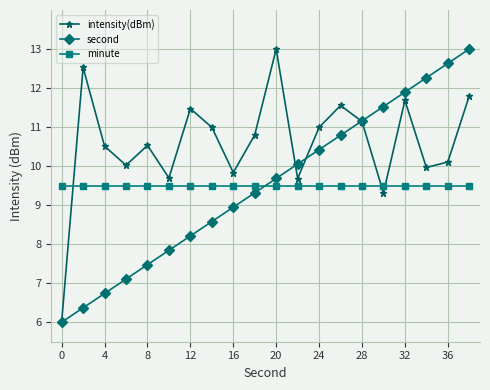

Reading left to right, list all the values displayed in this chart.

intensity(dBm): 6.0	12.5	10.5	10.0	10.5	9.7	11.5	11.0	9.8	10.8	13.0	9.7	11.0	11.6	11.1	9.3	11.7	10.0	10.1	11.8
second: 6.0	6.4	6.7	7.1	7.5	7.8	8.2	8.6	8.9	9.3	9.7	10.1	10.4	10.8	11.2	11.5	11.9	12.3	12.6	13.0
minute: 9.5	9.5	9.5	9.5	9.5	9.5	9.5	9.5	9.5	9.5	9.5	9.5	9.5	9.5	9.5	9.5	9.5	9.5	9.5	9.5